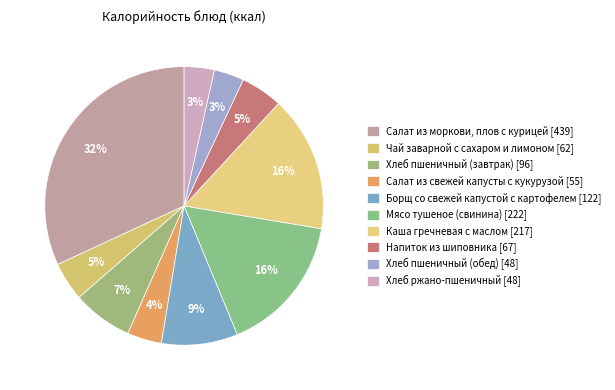

How many slices are in this pie chart?

10